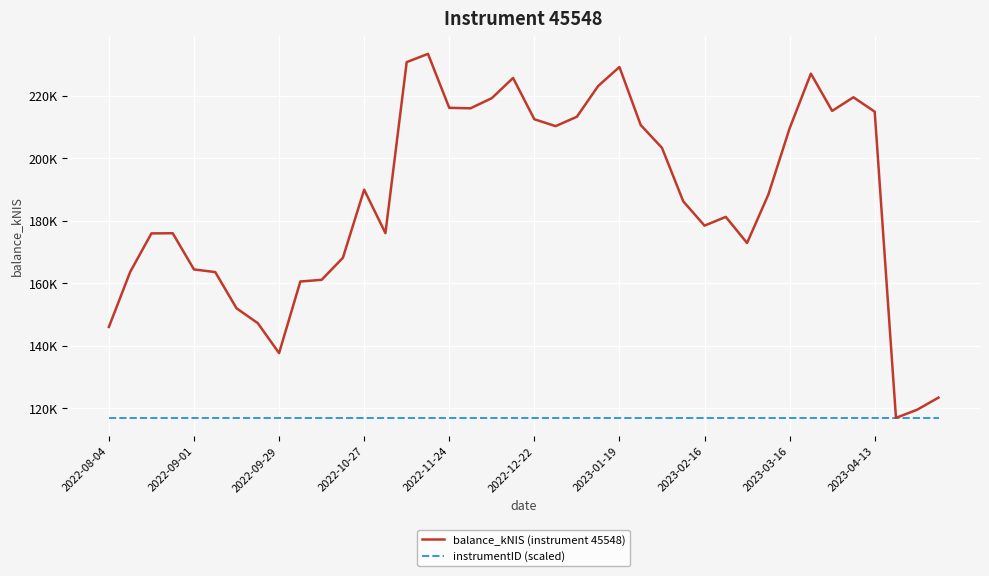

True or false: balance_kNIS (instrument 45548) and instrumentID (scaled) intersect in this chart.

False